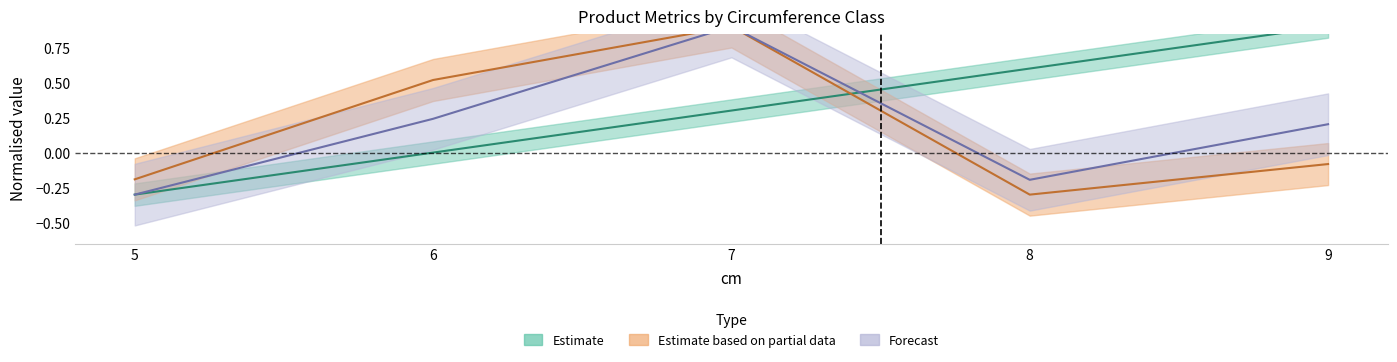

List the labels in order of cm value, smallest first.

5, 6, 7, 8, 9